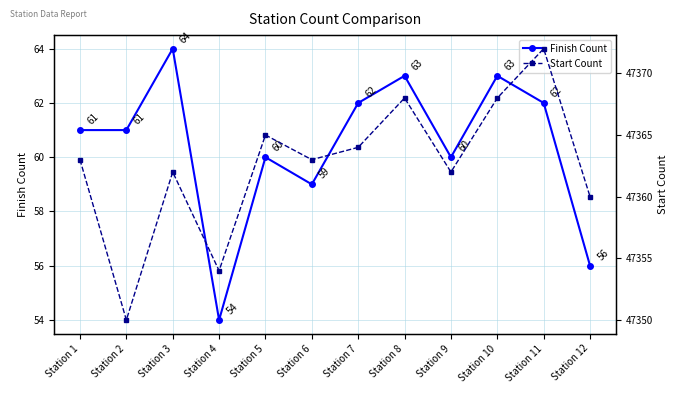

List the series in order of their peak value, lowest first.

Finish Count, Start Count